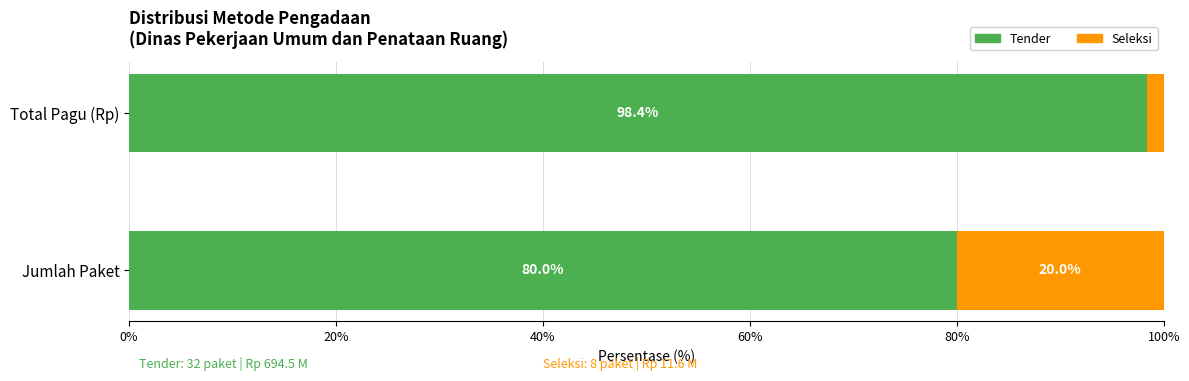

True or false: Tender has a value of 80.0 at Jumlah Paket.

True